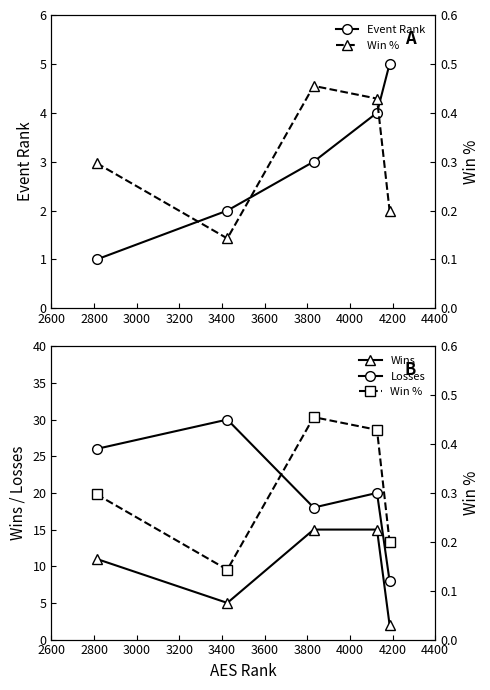

Does the chart display data point markers on the line(s)?

Yes